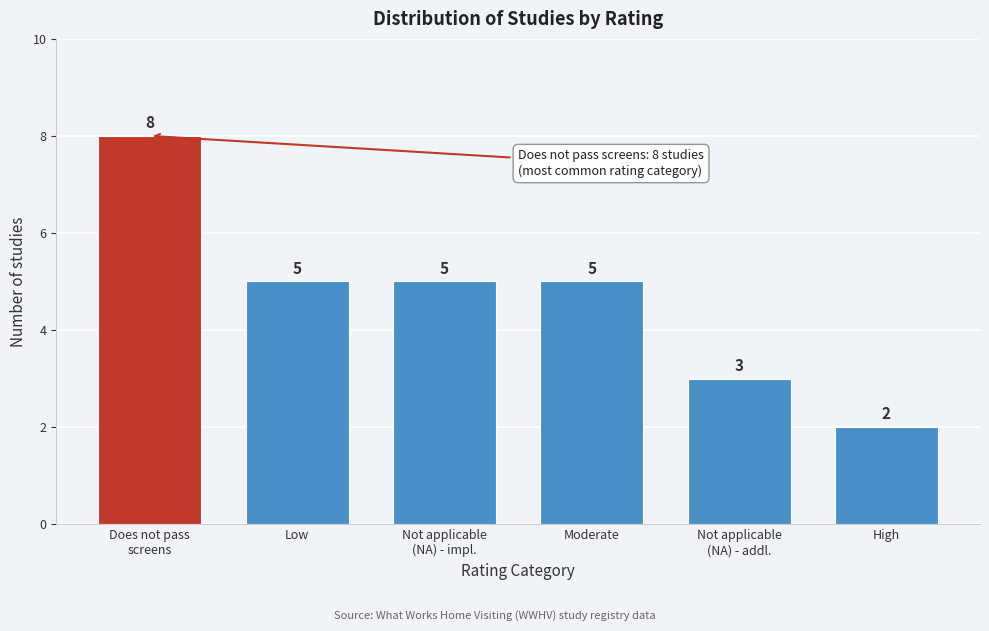

Reading left to right, what are all the values shown in this chart?

8	5	5	5	3	2